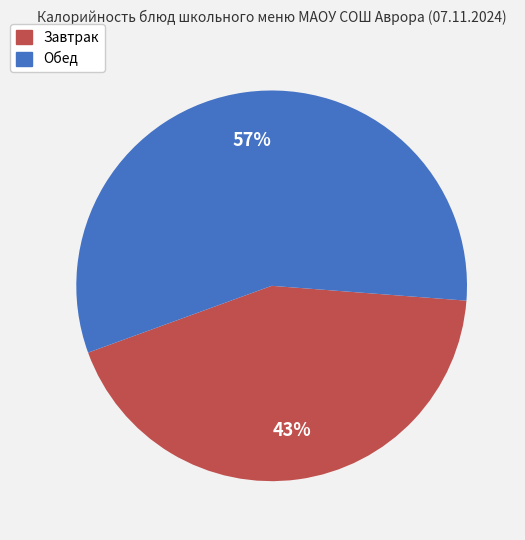

Is there a majority slice in this chart?

Yes